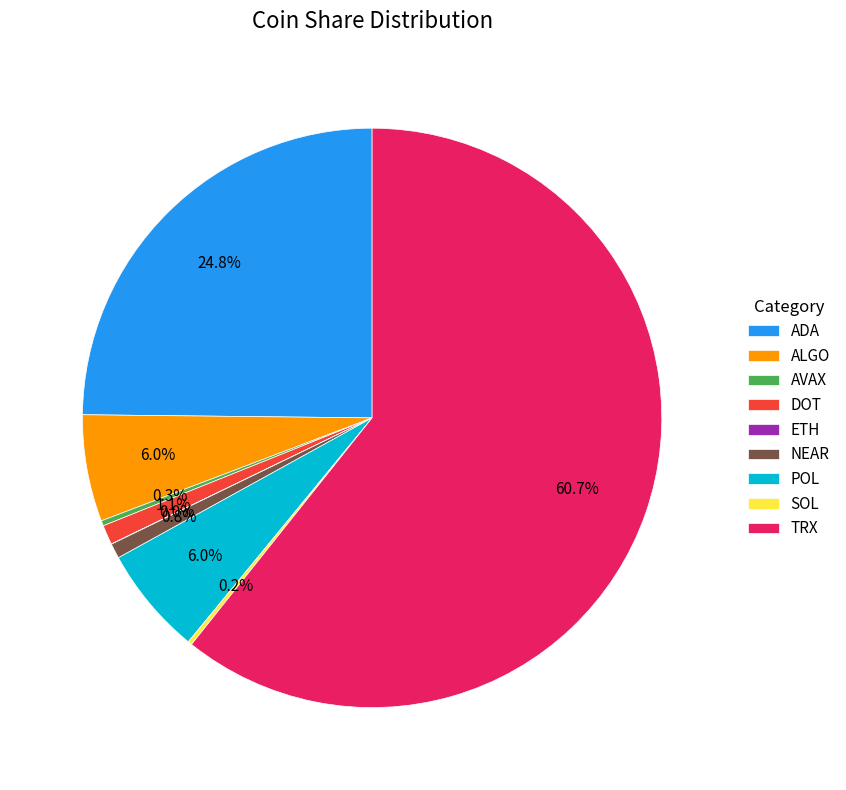

Is it true that ALGO is 14% of the pie?

False